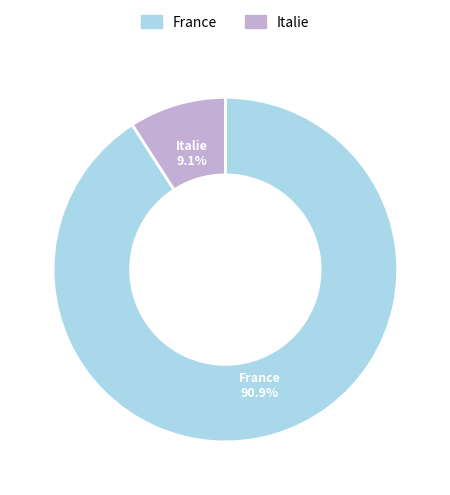

Which has a higher value, Italie or France?

France